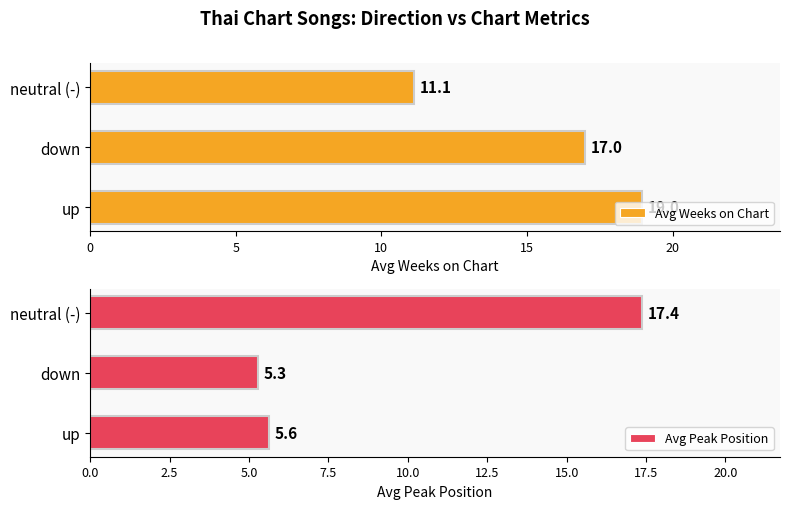

What is the difference between the Avg Peak Position values at up and neutral (-)?

11.8